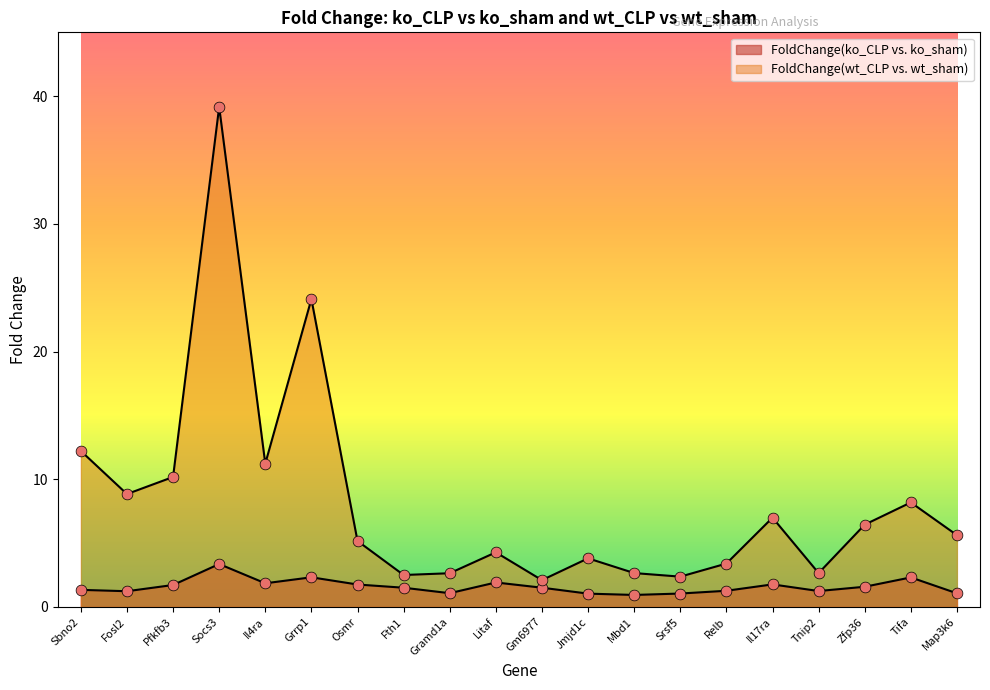

Which series has the widest spread of Y values?

FoldChange(wt_CLP vs. wt_sham)